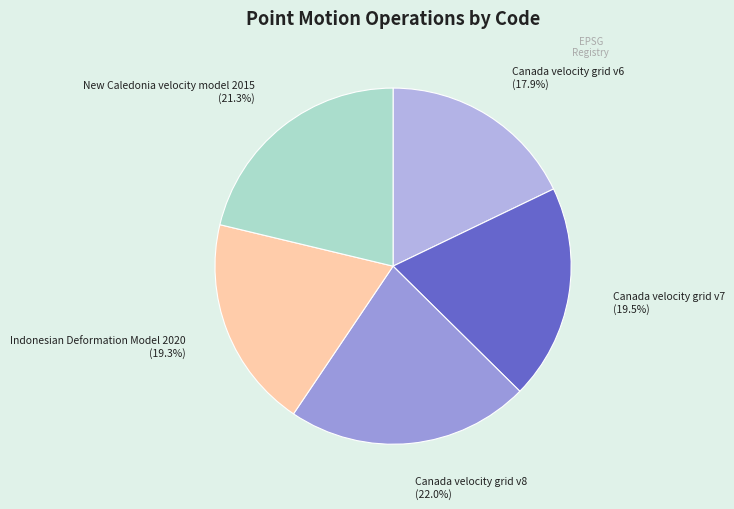

Count the number of slices in the pie.

5